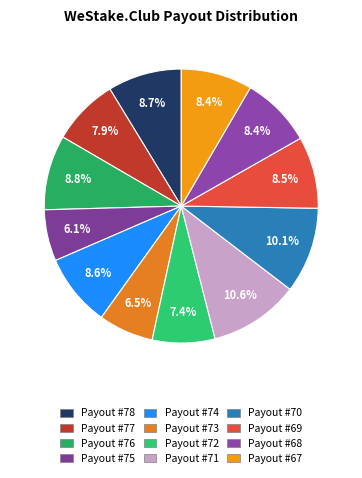

How many segments does this pie chart have?

12